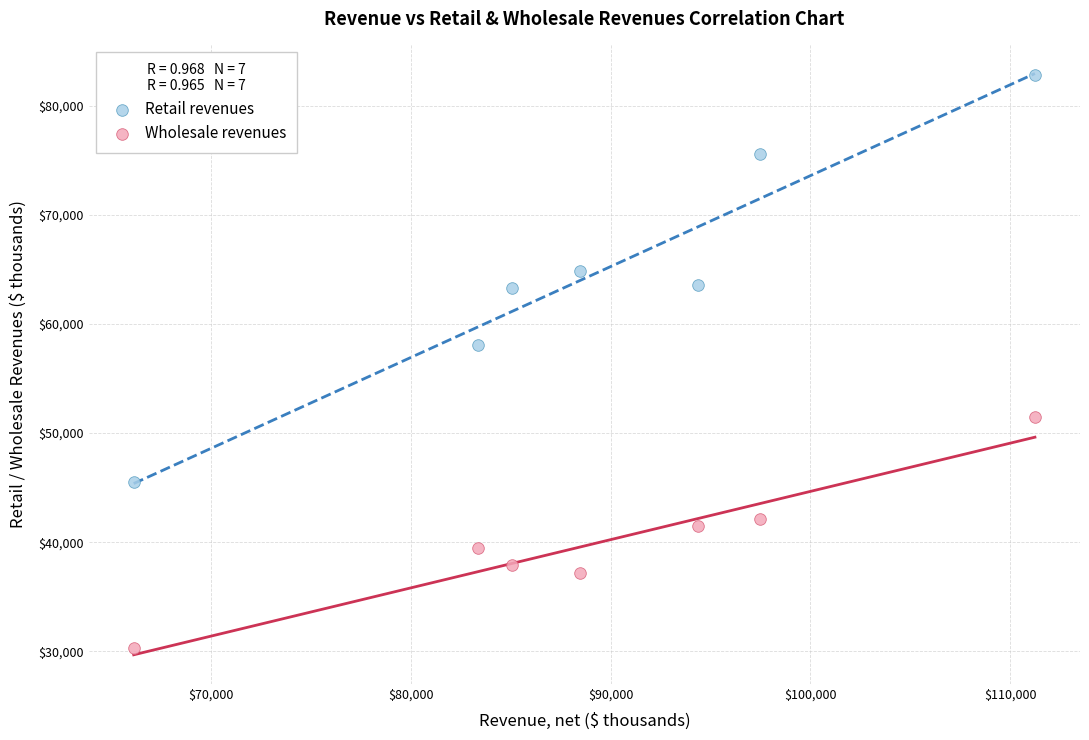

Across all data points, what is the range of Y values (max minus min)?

52451